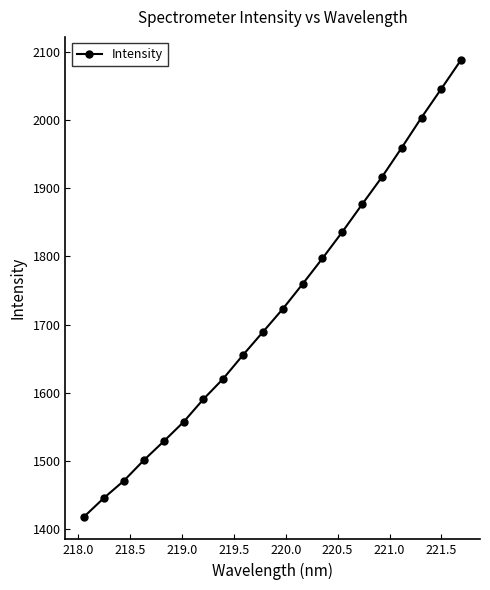

True or false: there are more than 0 points higher than both neighbors.

False